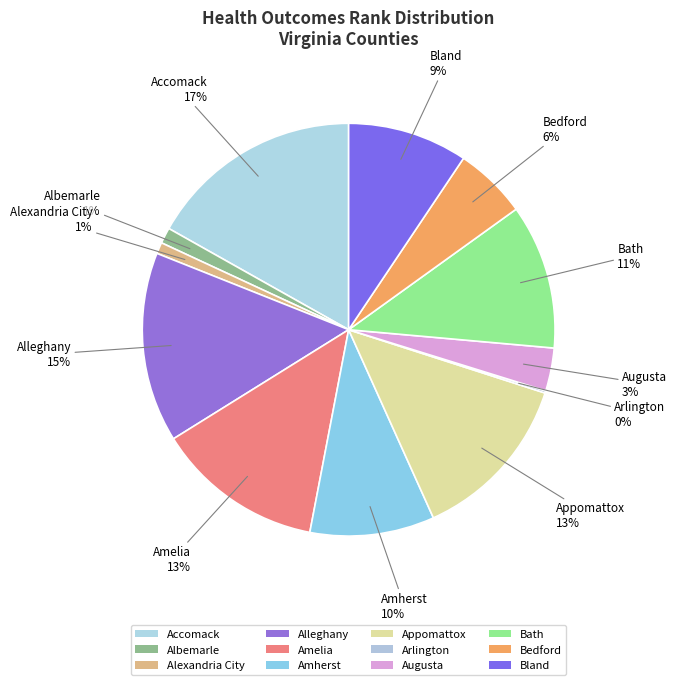

What is the change in value from Alexandria City to Bland?

+48